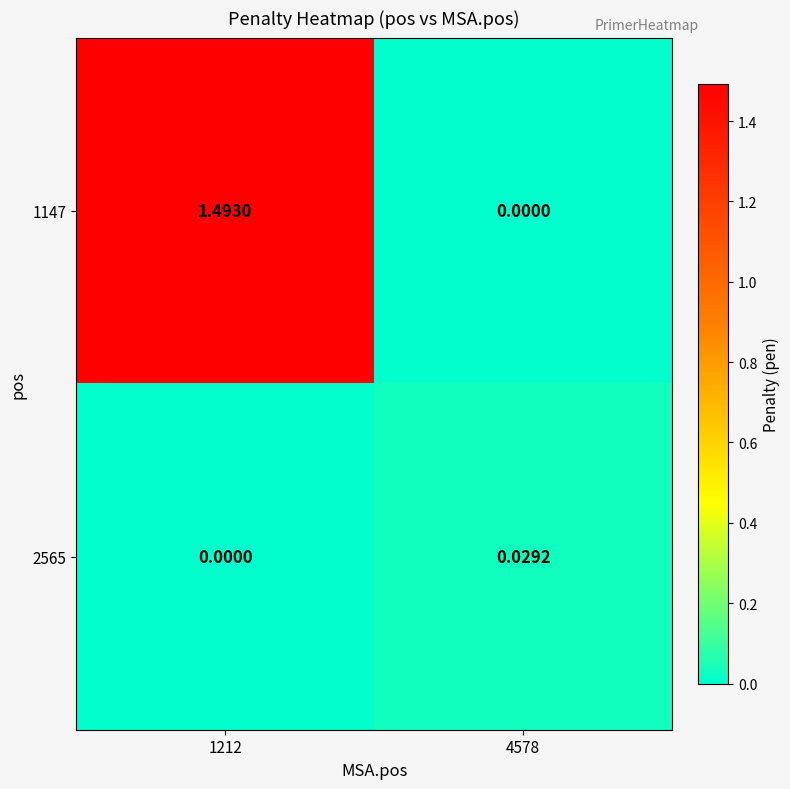

Rank the series by their maximum value, from lowest to highest.

2565, 1147